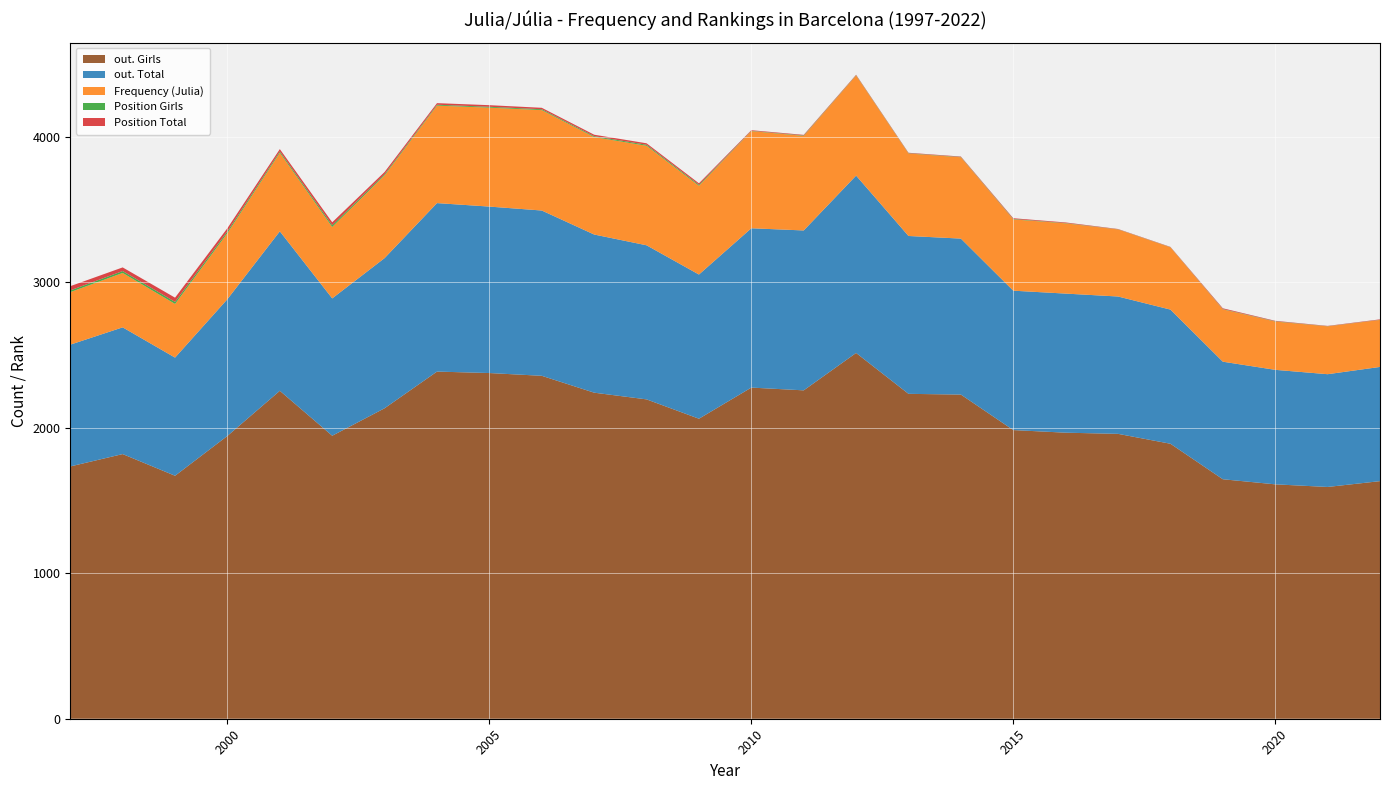

Reading left to right, extract all data points from this chart.

Frequency (Julia): 1997=361	1998=374	1999=369	2000=454	2001=540	2002=491	2003=569	2004=670	2005=680	2006=690	2007=670	2008=684	2009=610	2010=668	2011=650	2012=688	2013=567	2014=559	2015=490	2016=483	2017=461	2018=428	2019=360	2020=332	2021=329	2022=323
Position Total: 1997=29	1998=25	1999=29	2000=22	2001=16	2002=20	2003=15	2004=11	2005=11	2006=10	2007=10	2008=10	2009=10	2010=4	2011=4	2012=3	2013=3	2014=3	2015=5	2016=4	2017=2	2018=2	2019=5	2020=3	2021=2	2022=3
Position Girls: 1997=12	1998=13	1999=14	2000=12	2001=9	2002=12	2003=8	2004=6	2005=6	2006=6	2007=6	2008=7	2009=7	2010=2	2011=3	2012=2	2013=2	2014=2	2015=3	2016=2	2017=1	2018=1	2019=2	2020=2	2021=1	2022=1
out. Total: 1997=837	1998=871	1999=812	2000=940	2001=1096	2002=944	2003=1032	2004=1158	2005=1144	2006=1136	2007=1087	2008=1059	2009=991	2010=1095	2011=1099	2012=1219	2013=1085	2014=1072	2015=958	2016=956	2017=944	2018=922	2019=808	2020=787	2021=775	2022=785
out. Girls: 1997=1734	1998=1819	1999=1670	2000=1944	2001=2254	2002=1945	2003=2134	2004=2386	2005=2376	2006=2357	2007=2241	2008=2195	2009=2062	2010=2276	2011=2257	2012=2514	2013=2233	2014=2228	2015=1984	2016=1966	2017=1958	2018=1890	2019=1646	2020=1611	2021=1593	2022=1633